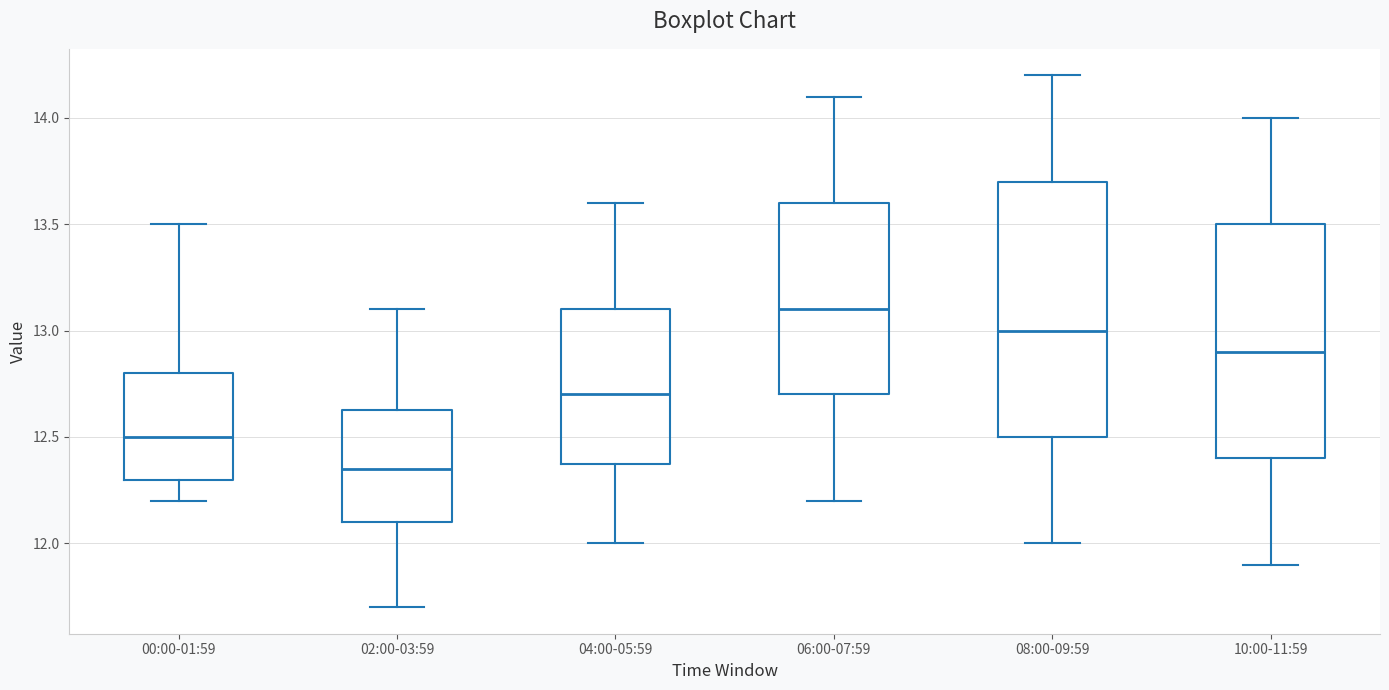

Reading left to right, read every box against the y-axis: the position of its median line, the range the box covers, and the ends of its whiskers. The values are not printed on the chart, so give them approximately, as read against the axis.

00:00-01:59: median 12.50, box 12.30 to 12.80, whiskers 12.20 to 13.50
02:00-03:59: median 12.35, box 12.10 to 12.65, whiskers 11.70 to 13.10
04:00-05:59: median 12.70, box 12.40 to 13.10, whiskers 12.00 to 13.60
06:00-07:59: median 13.10, box 12.70 to 13.60, whiskers 12.20 to 14.10
08:00-09:59: median 13.00, box 12.50 to 13.70, whiskers 12.00 to 14.20
10:00-11:59: median 12.90, box 12.40 to 13.50, whiskers 11.90 to 14.00